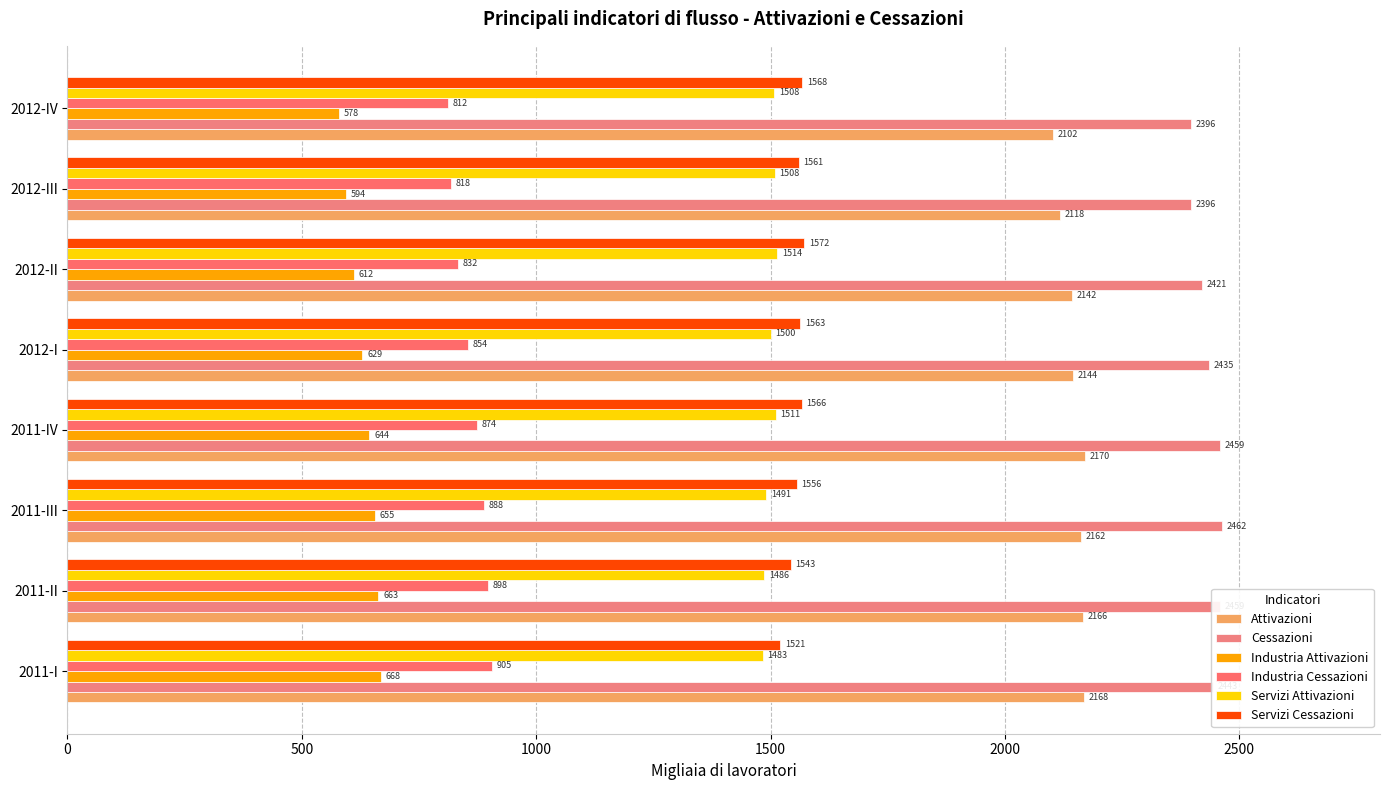

What is the difference between the second highest and minimum values in the Cessazioni series?

63.3